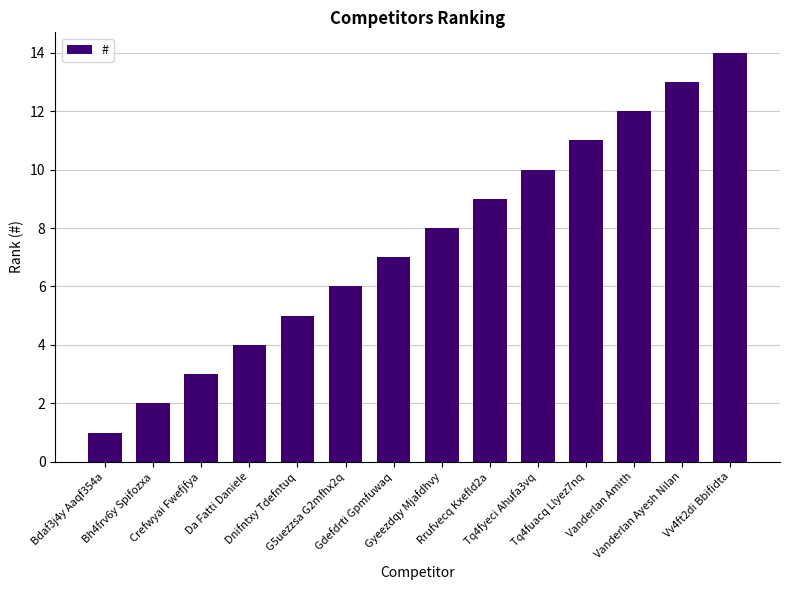

What is the difference between the second highest and minimum values?

12